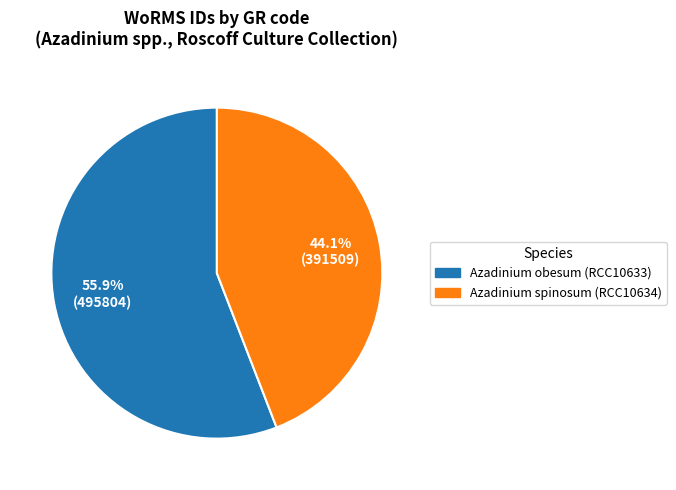

What is the total percentage of Azadinium obesum (RCC10633) and Azadinium spinosum (RCC10634)?

100.0%